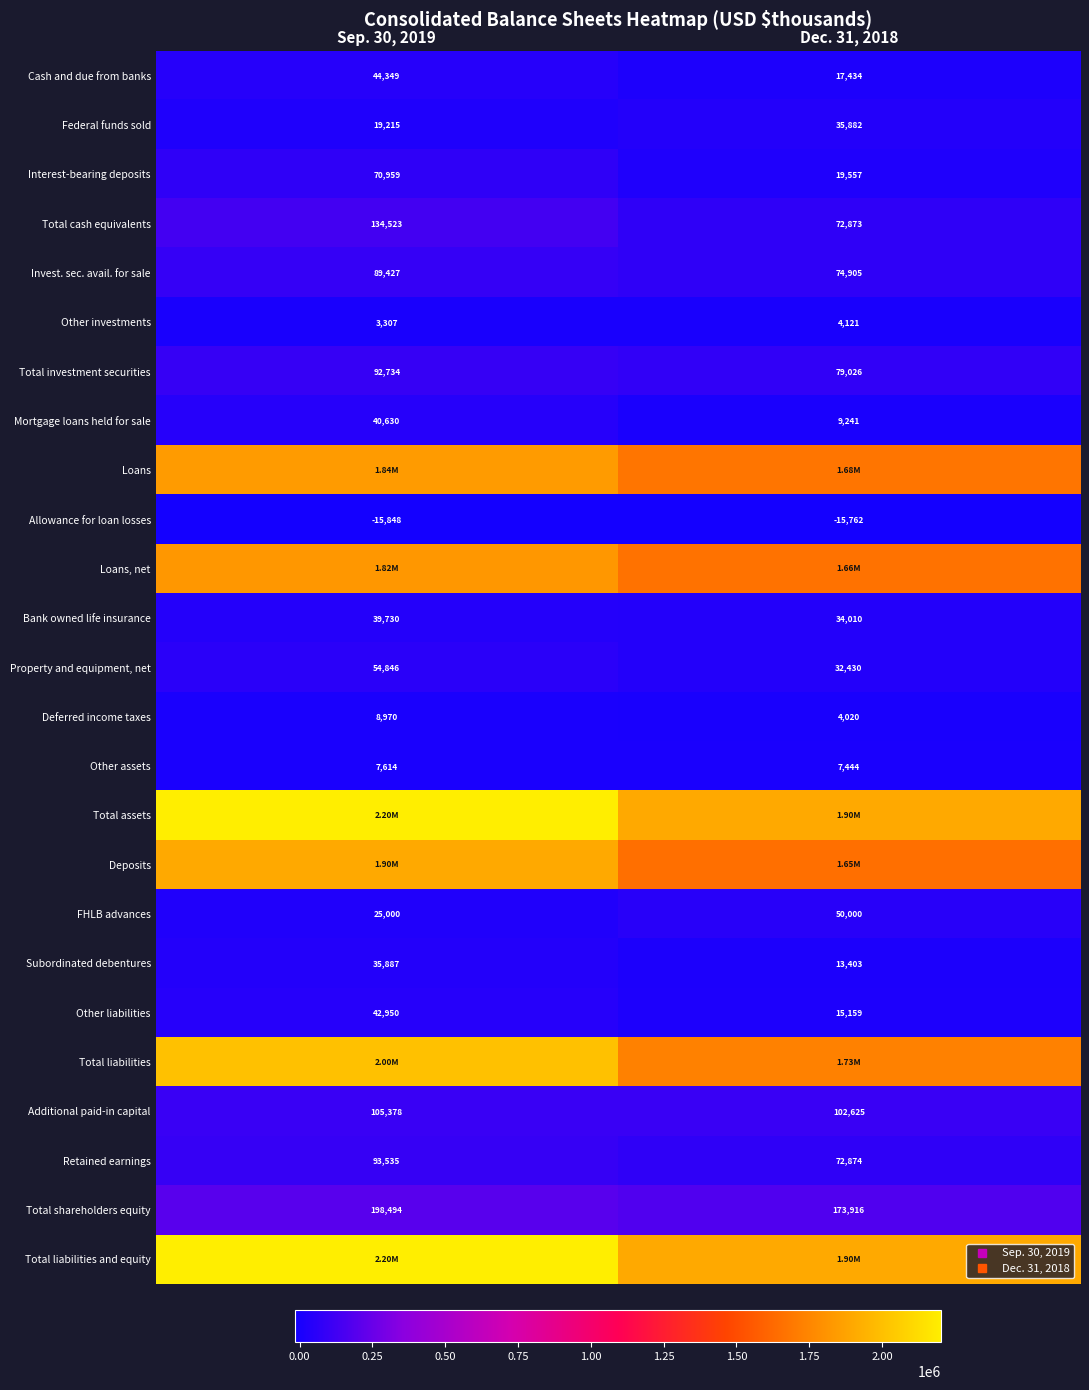

The Other assets series shows 7444 at Dec. 31, 2018. True or false?

True